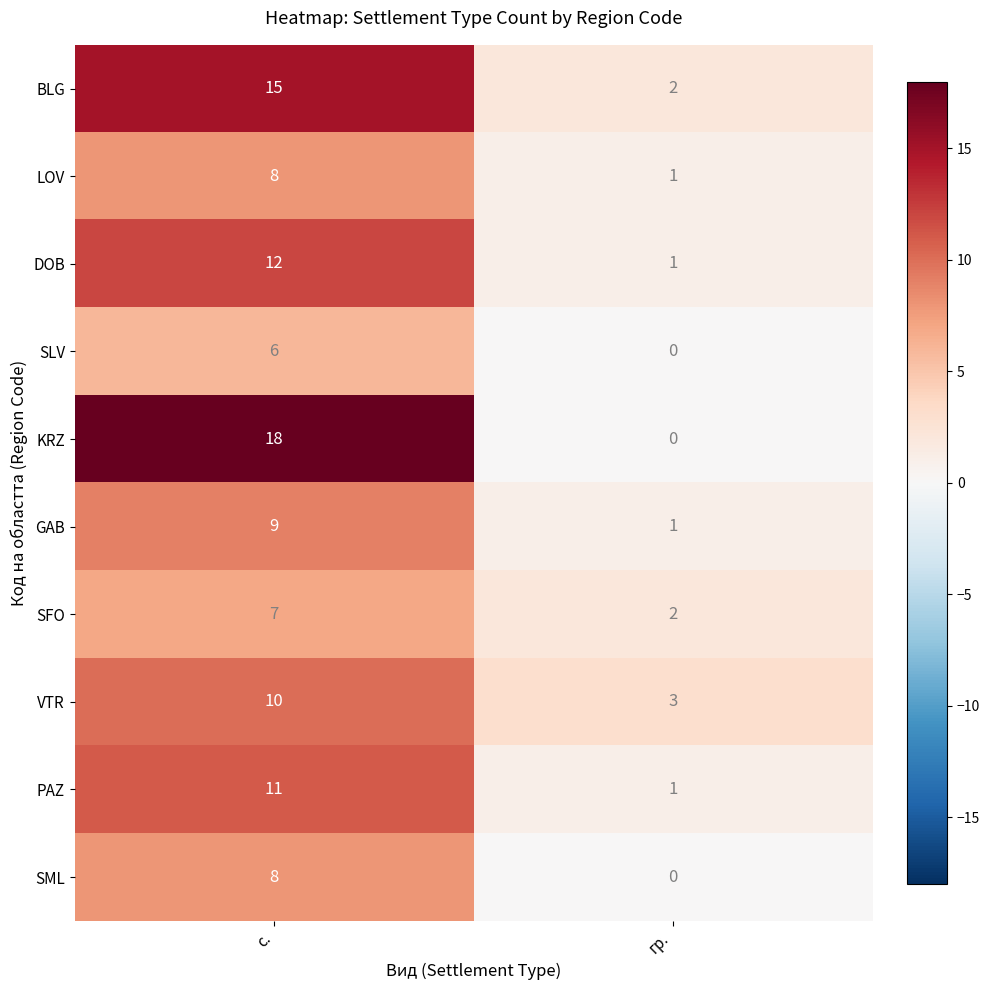

How many values in SML are above zero?

1